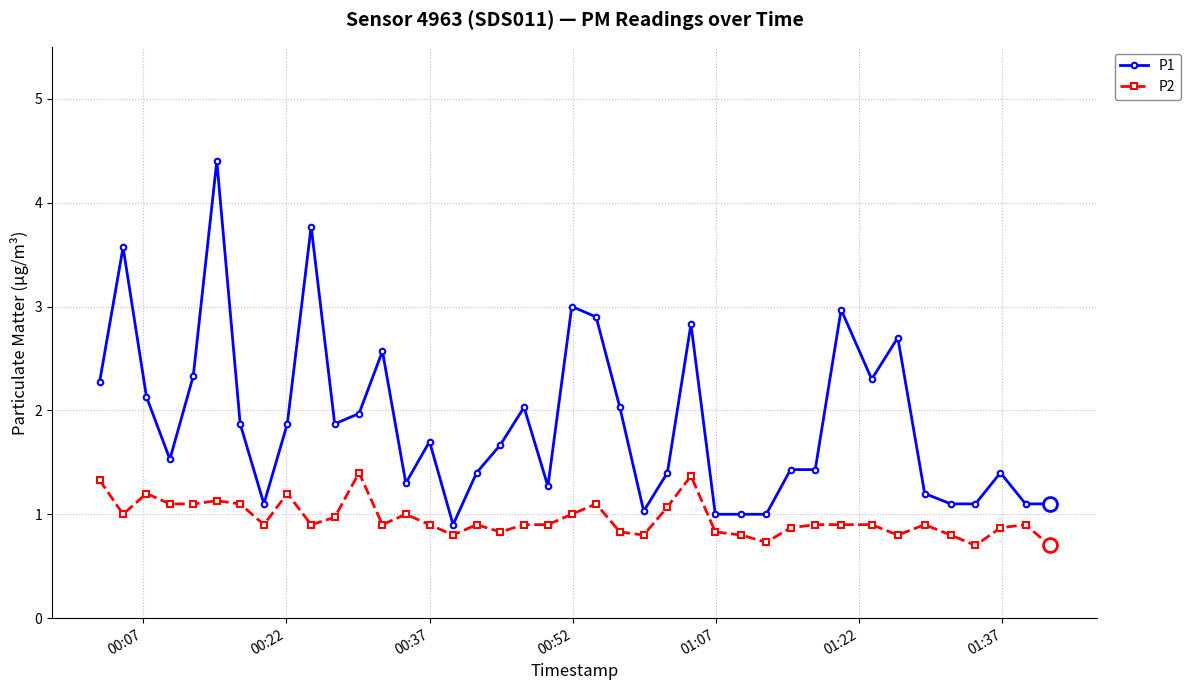

True or false: P2 has more than 1 points higher than both neighbors.

True